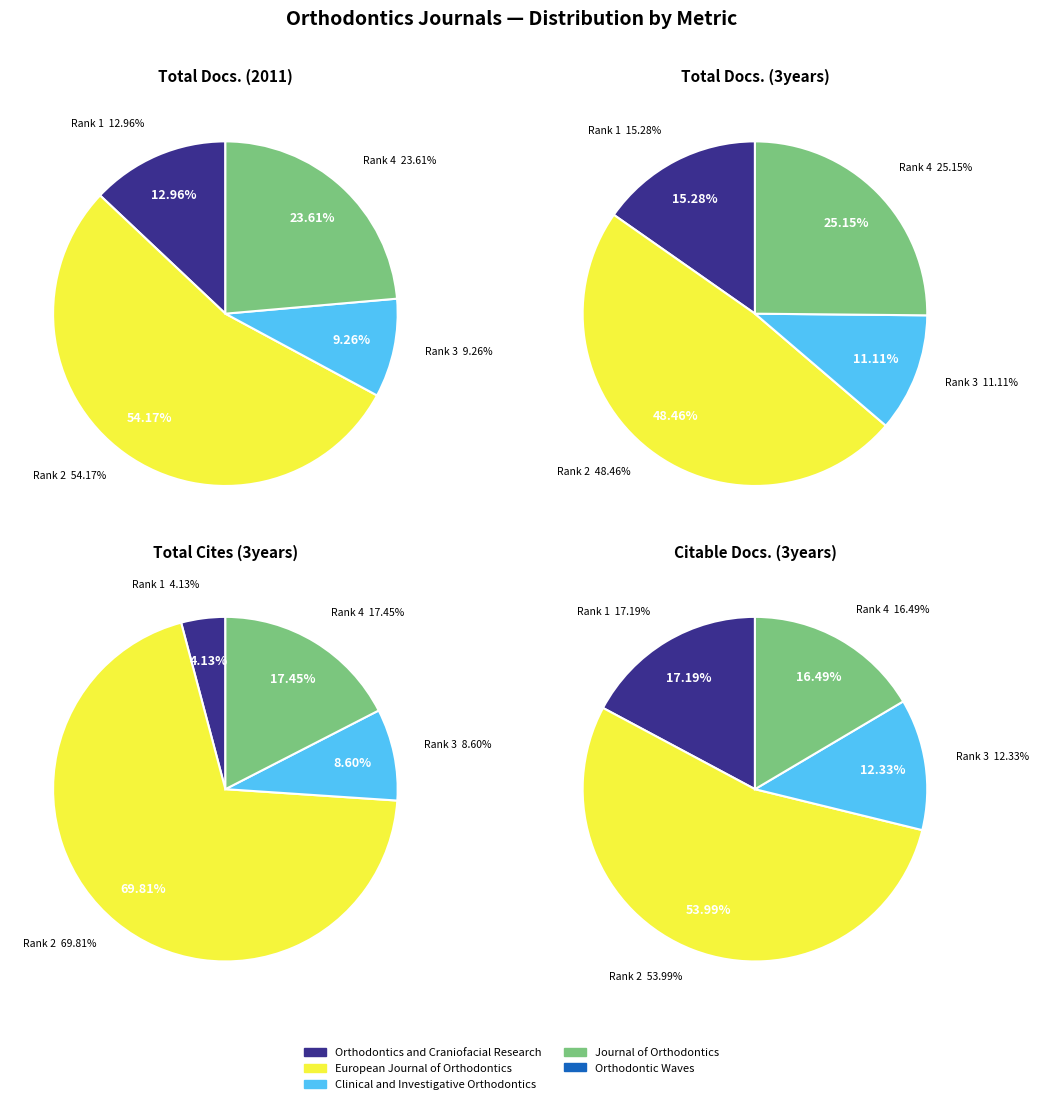

Is there a majority slice in this chart?

Yes